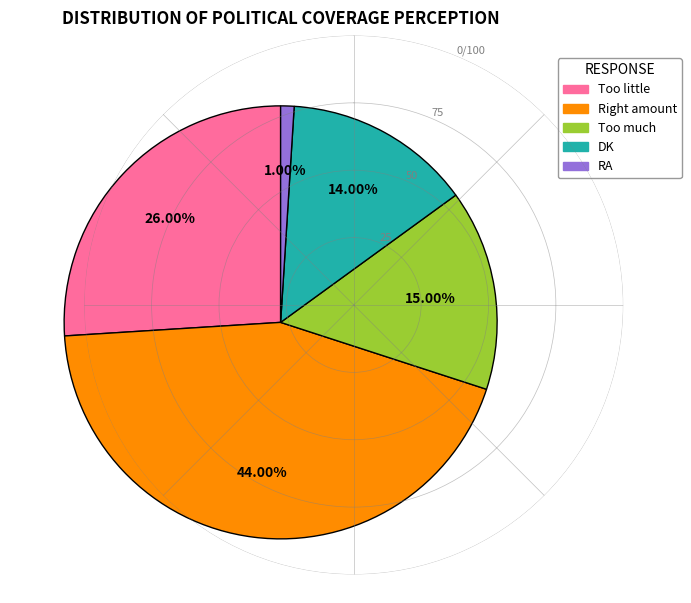

Is it true that RA is 1% of the pie?

True